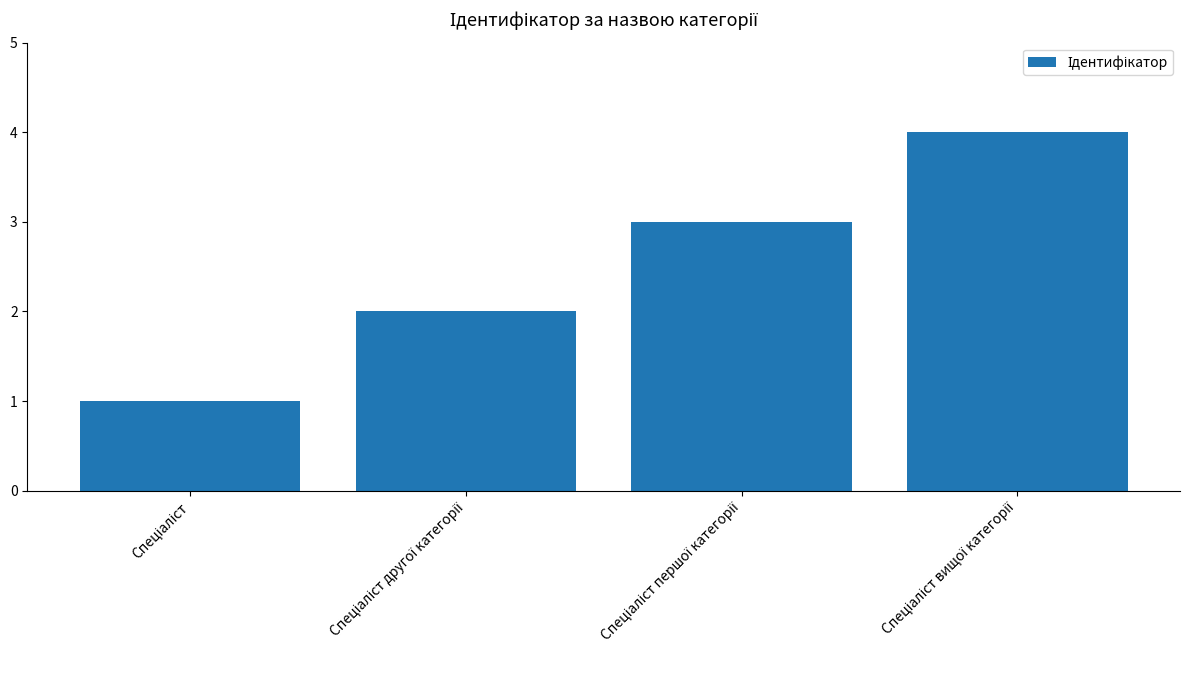

How many values are below 3?

2